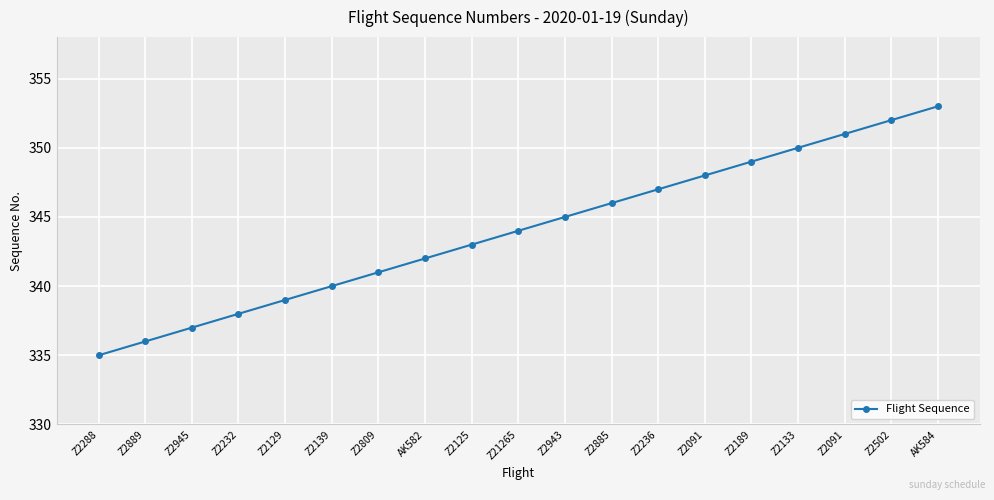

How many categories are shown in the chart?

19